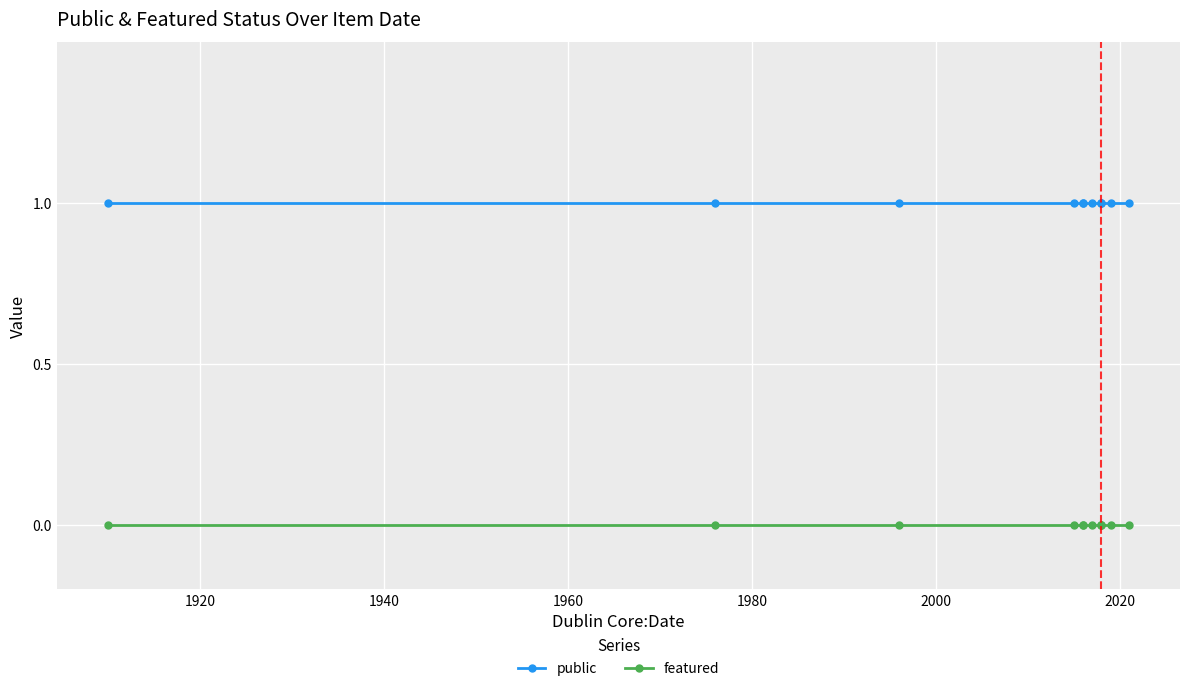

Is this an area chart (filled region under the line)?

No